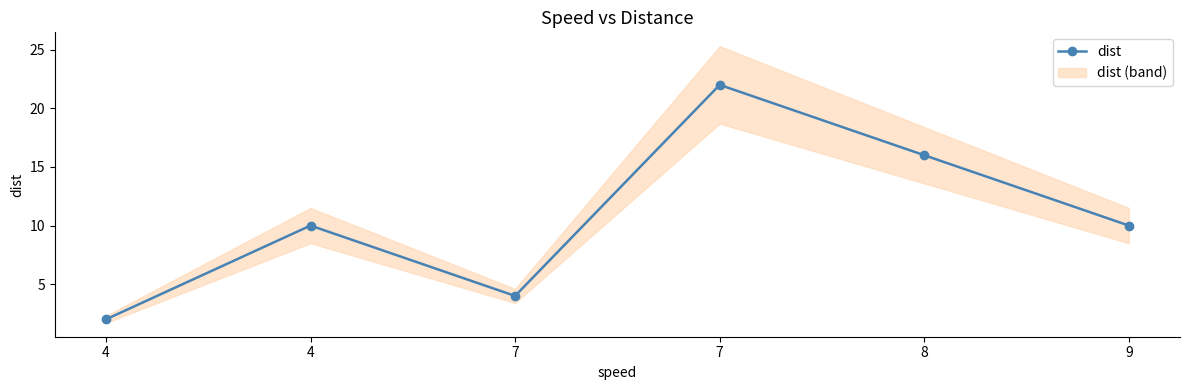

List the labels in order of value, smallest first.

4, 7, 4, 9, 8, 7